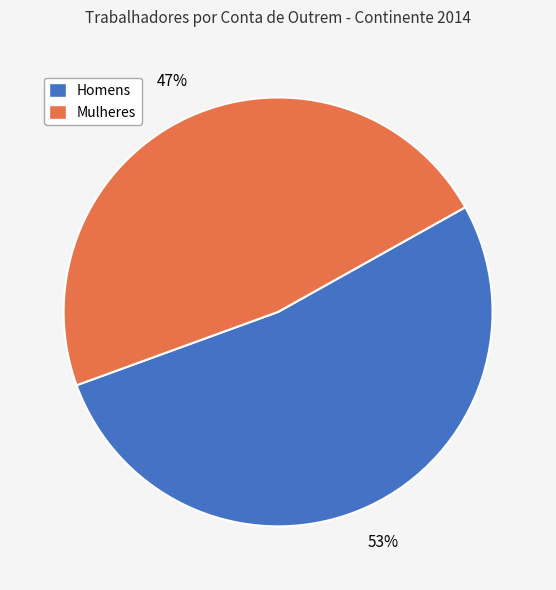

To the nearest percent, what is the combined percentage of Mulheres and Homens?

100%